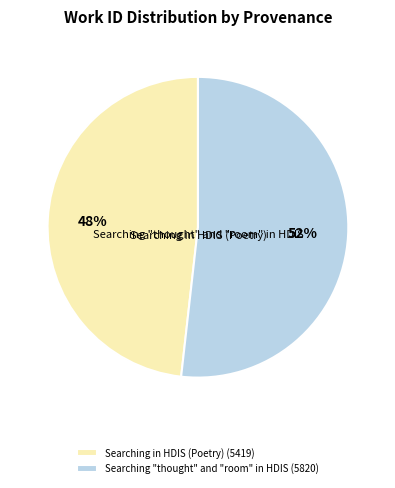

To the nearest percent, what is the average slice percentage?

50%